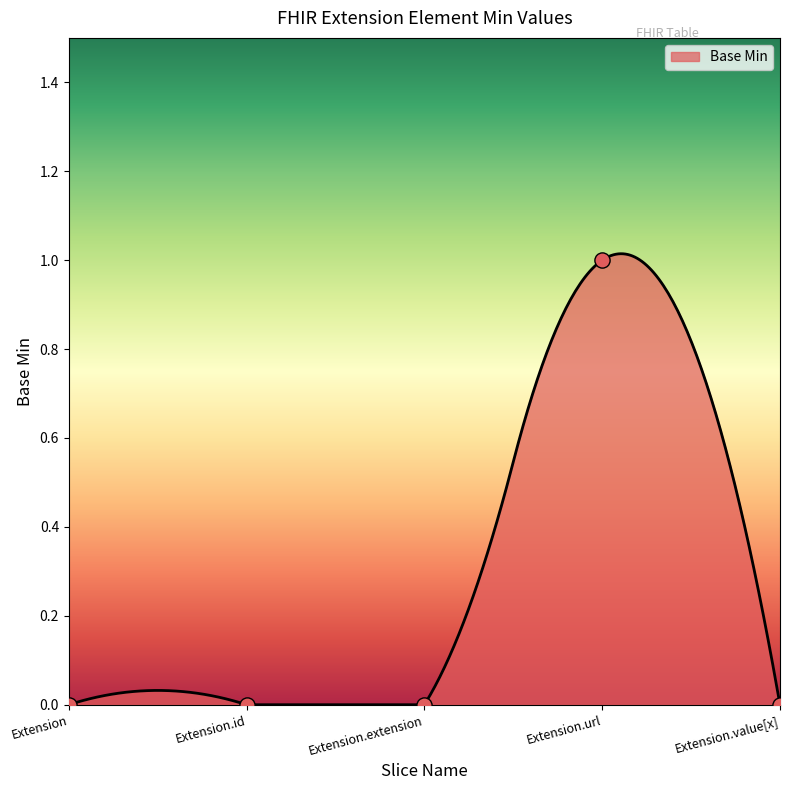

Which has a higher value, Extension.url or Extension.id?

Extension.url